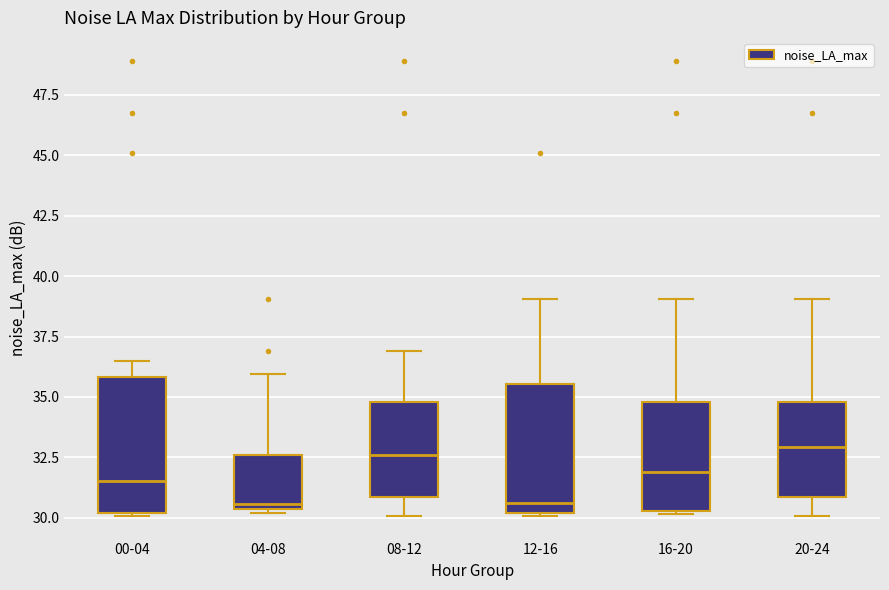

Reading left to right, read every box against the y-axis: the position of its median line, the range the box covers, and the ends of its whiskers. The values are not printed on the chart, so give them approximately, as read against the axis.

00-04: median 31.5, box 30.0 to 36.0, whiskers 30.0 to 36.5
04-08: median 30.5 (just above the box's lower edge), box 30.5 to 32.5, whiskers 30.0 to 36.0
08-12: median 32.5, box 31.0 to 35.0, whiskers 30.0 to 37.0
12-16: median 30.5, box 30.0 to 35.5, whiskers 30.0 to 39.0
16-20: median 32.0, box 30.5 to 35.0, whiskers 30.0 to 39.0
20-24: median 33.0, box 31.0 to 35.0, whiskers 30.0 to 39.0